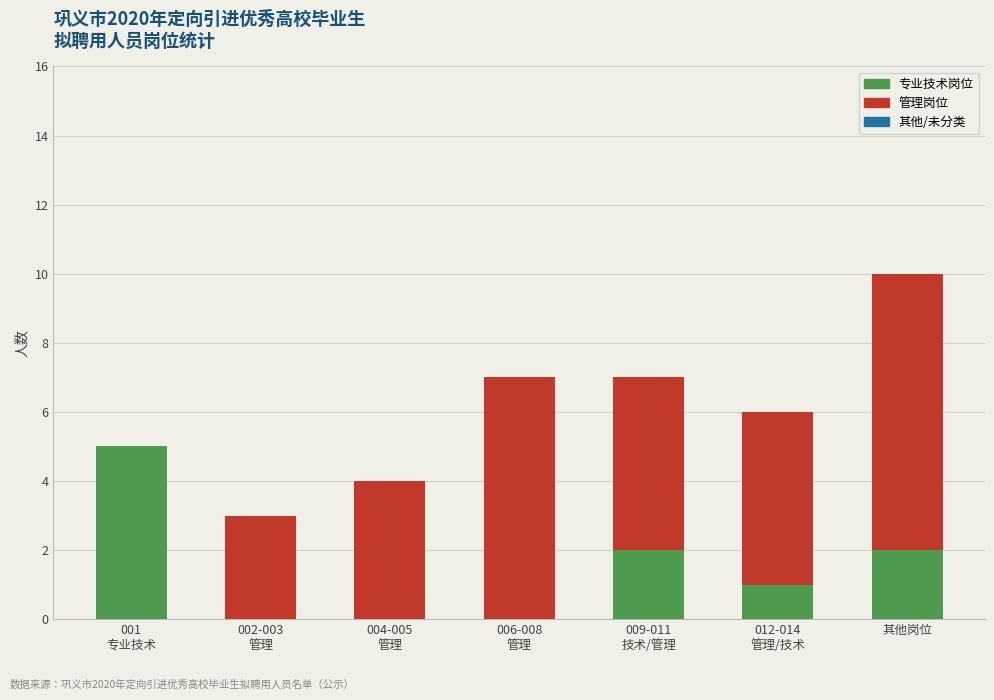

The 专业技术岗位 series shows 2 at 其他岗位. True or false?

True